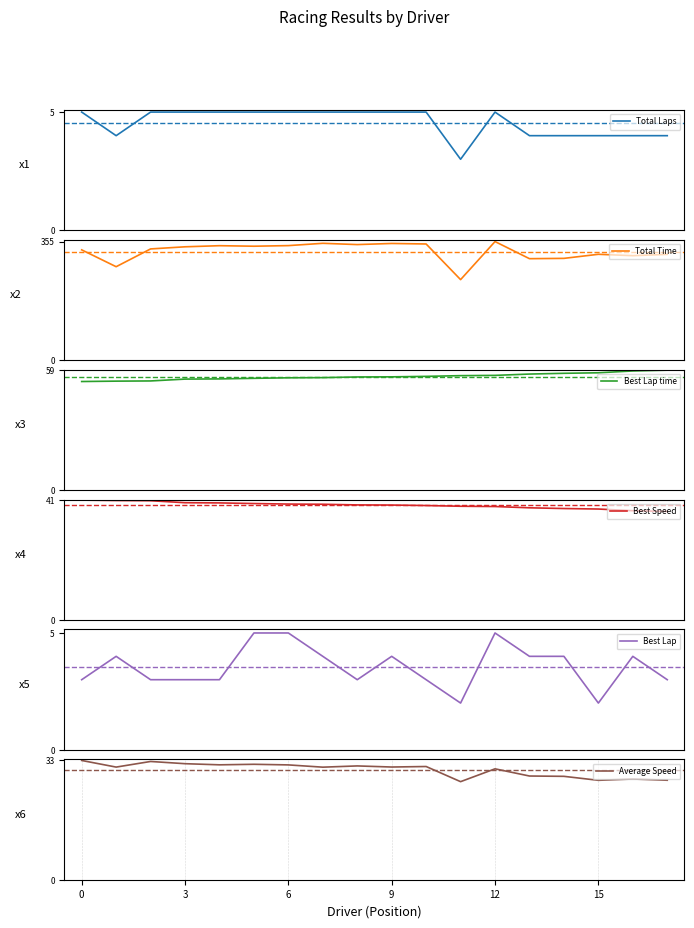

The value of Average Speed at 3 is 31.8. True or false?

True